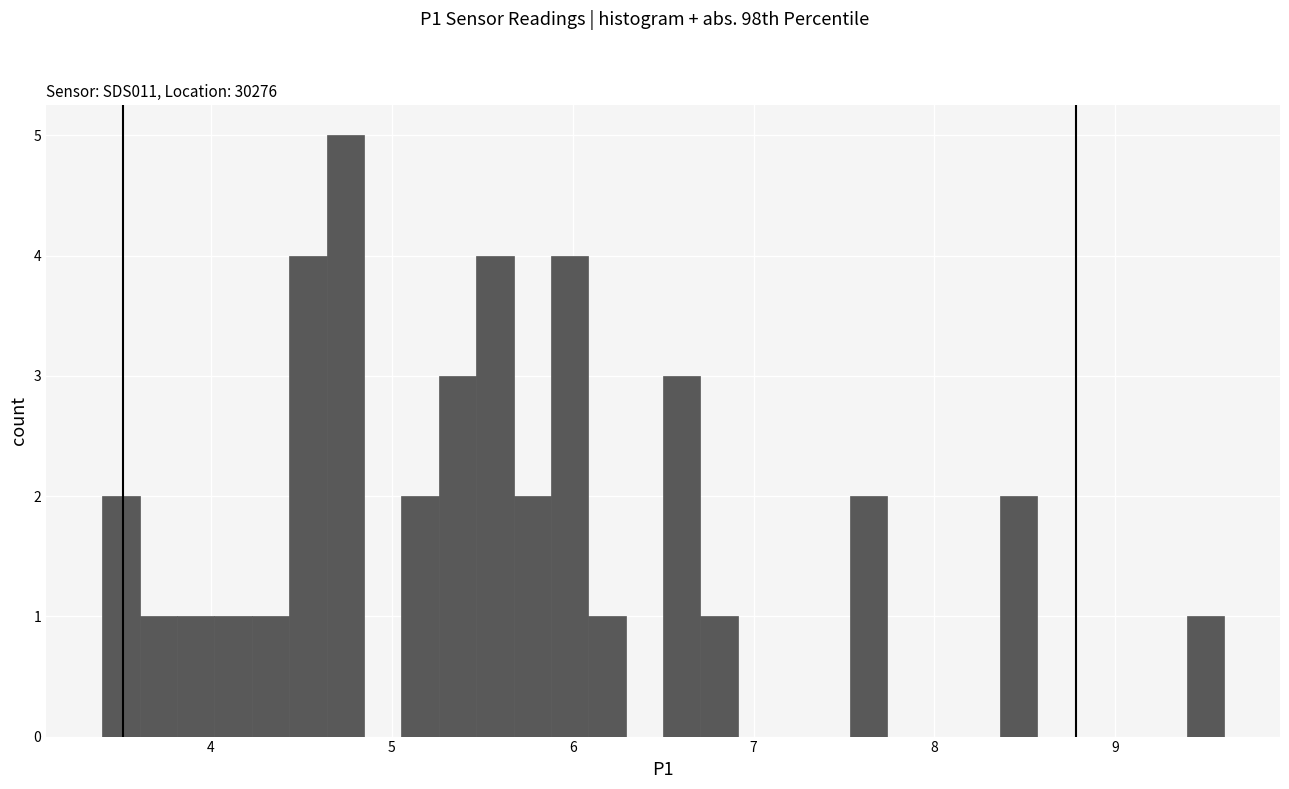

Around what value on the x-axis is the tallest bar? Give the approximate position of its centre, as read against the axis.

4.7